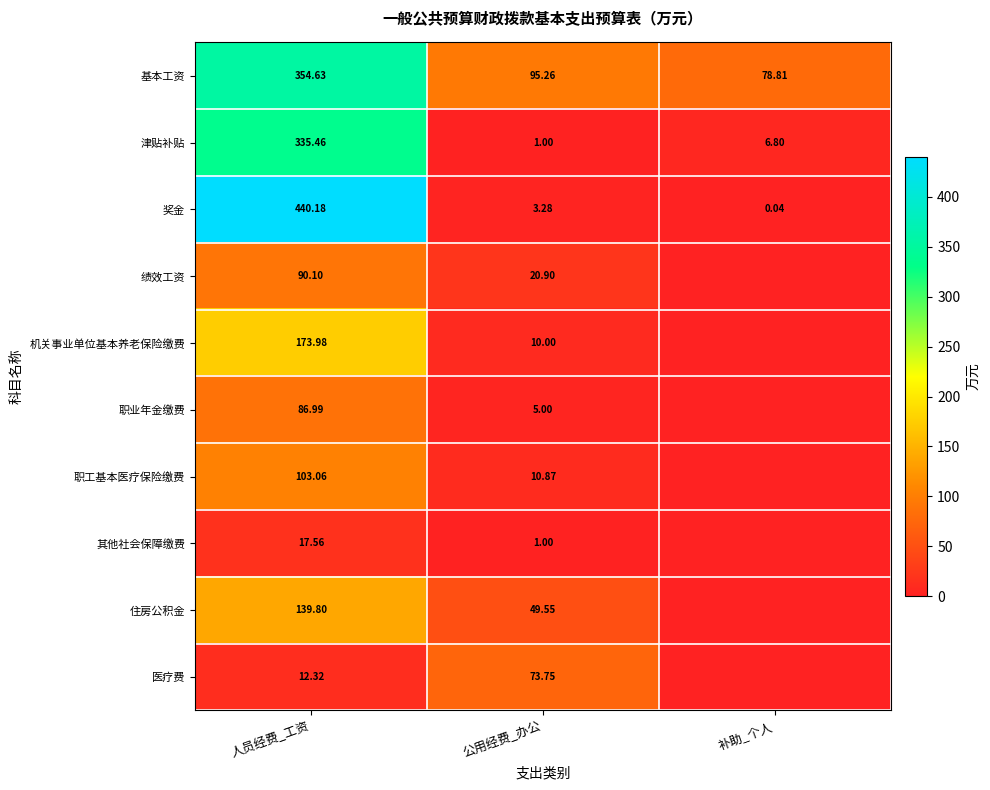

Which label corresponds to the largest value in the chart?

人员经费_工资